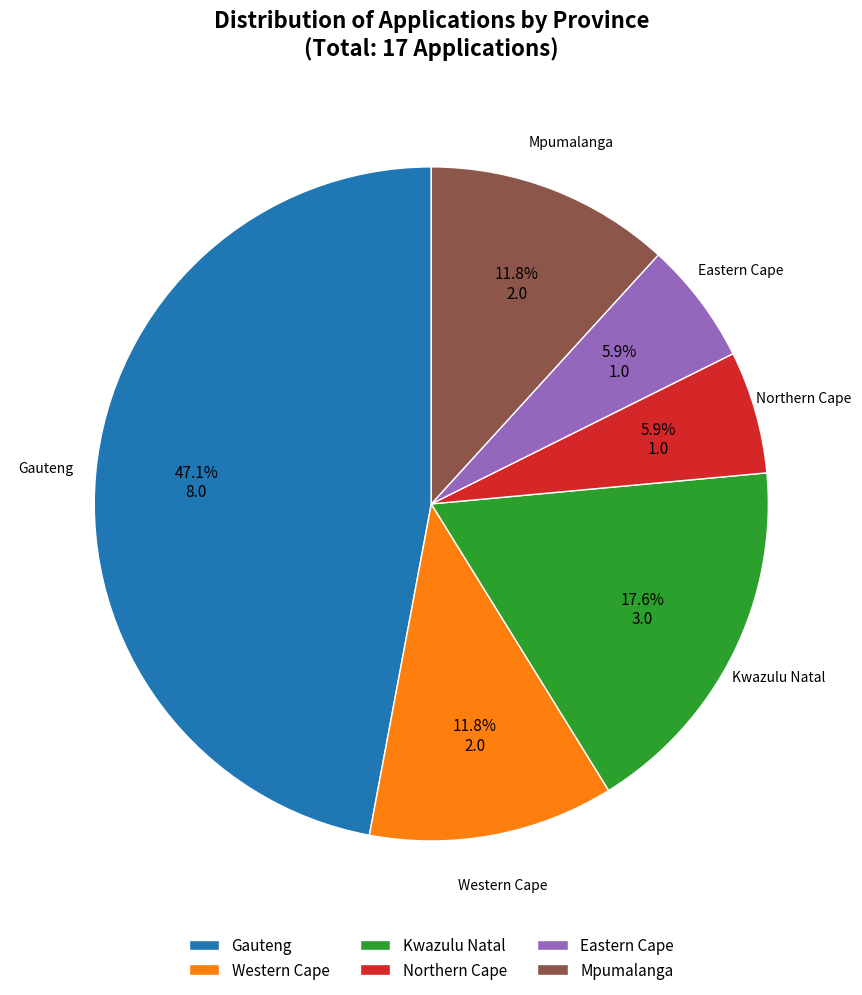

Is it true that Western Cape is 12% of the pie?

True